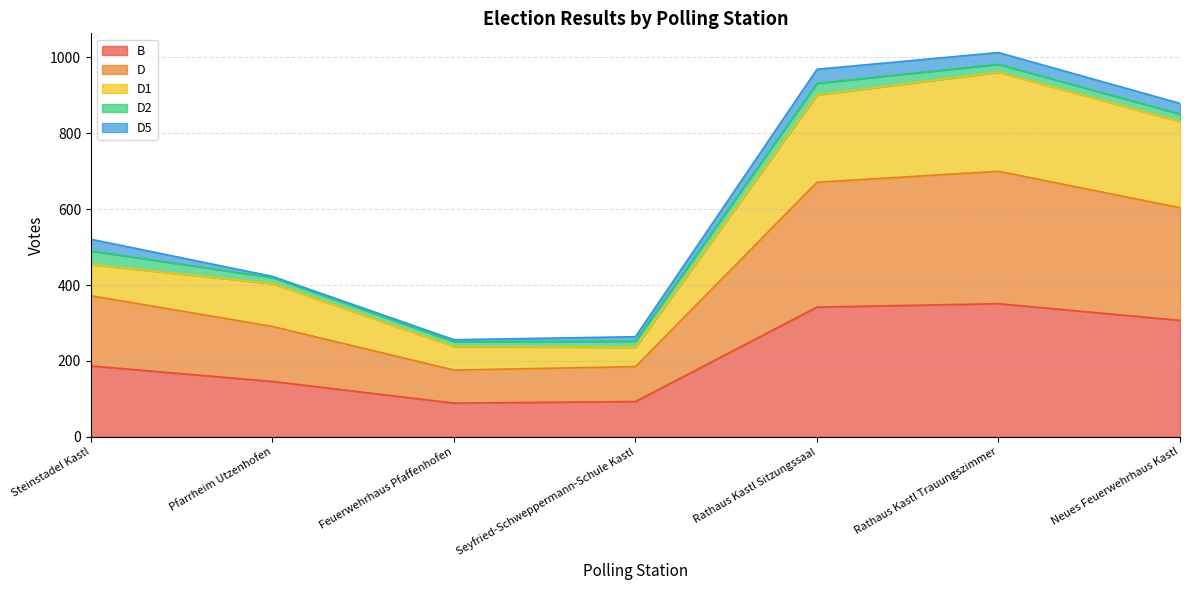

What is the highest value of the B series?

351